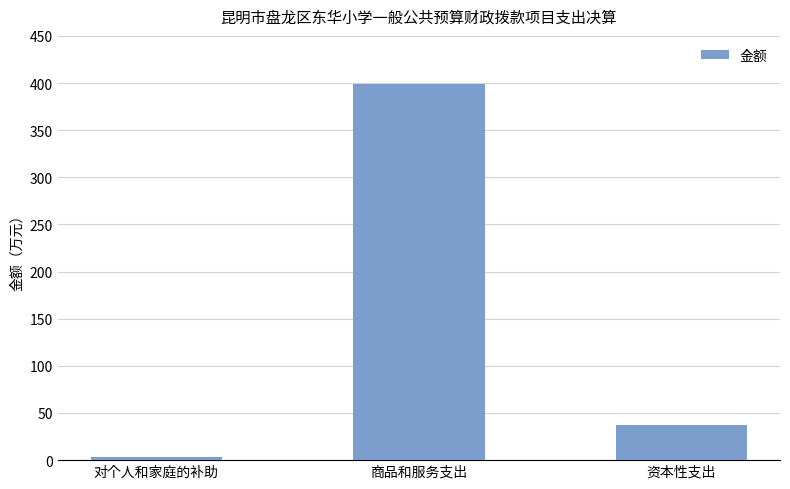

What is the ratio of the value at 对个人和家庭的补助 to the value at 资本性支出?

0.1